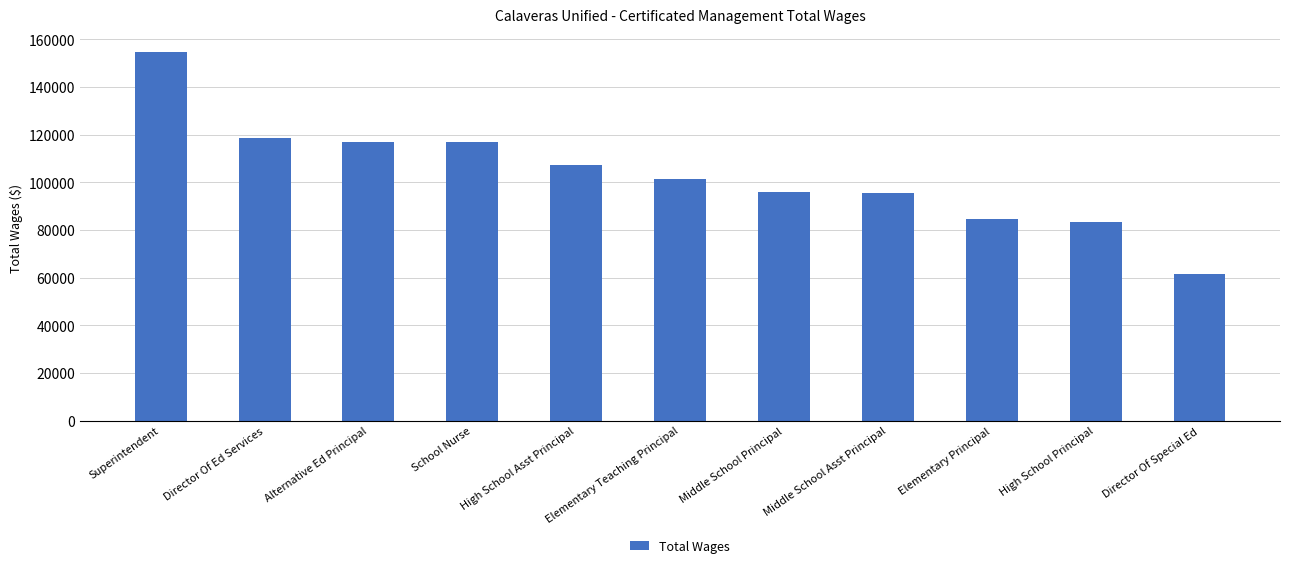

What position from the left is Middle School Principal?

7